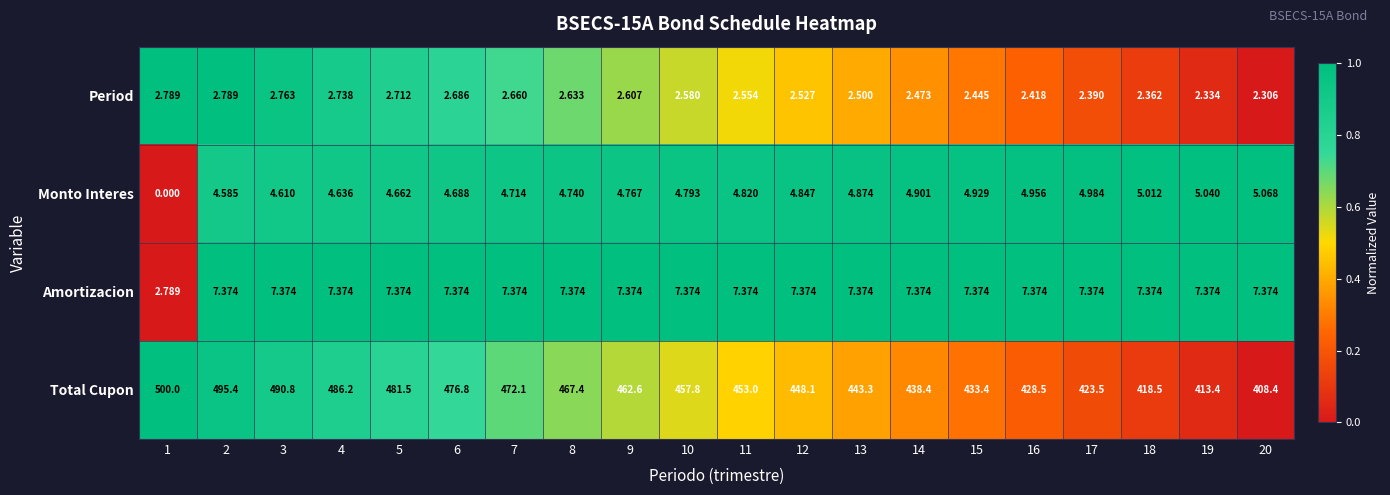

Which series has the largest total across all categories?

Total Cupon